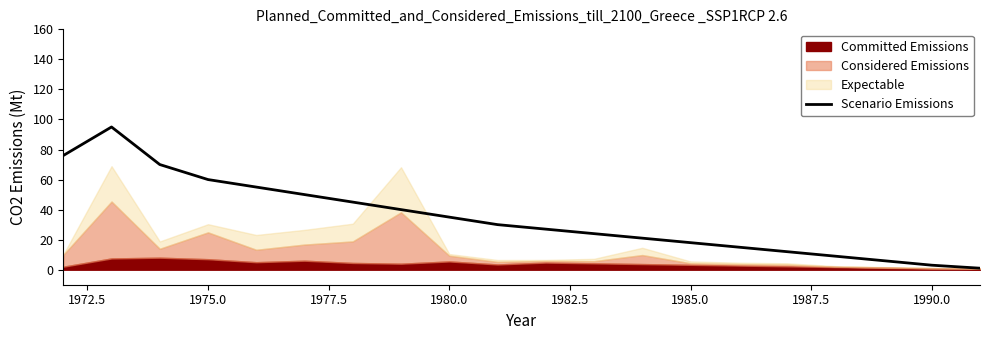

What is the difference between the second highest and minimum values?

75